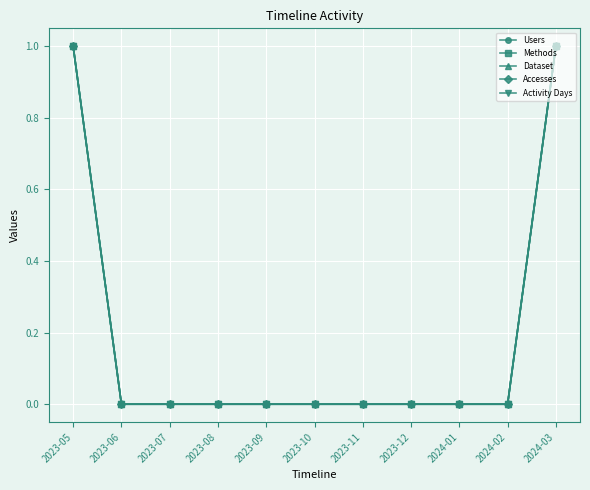

Does the chart have visible grid lines?

Yes